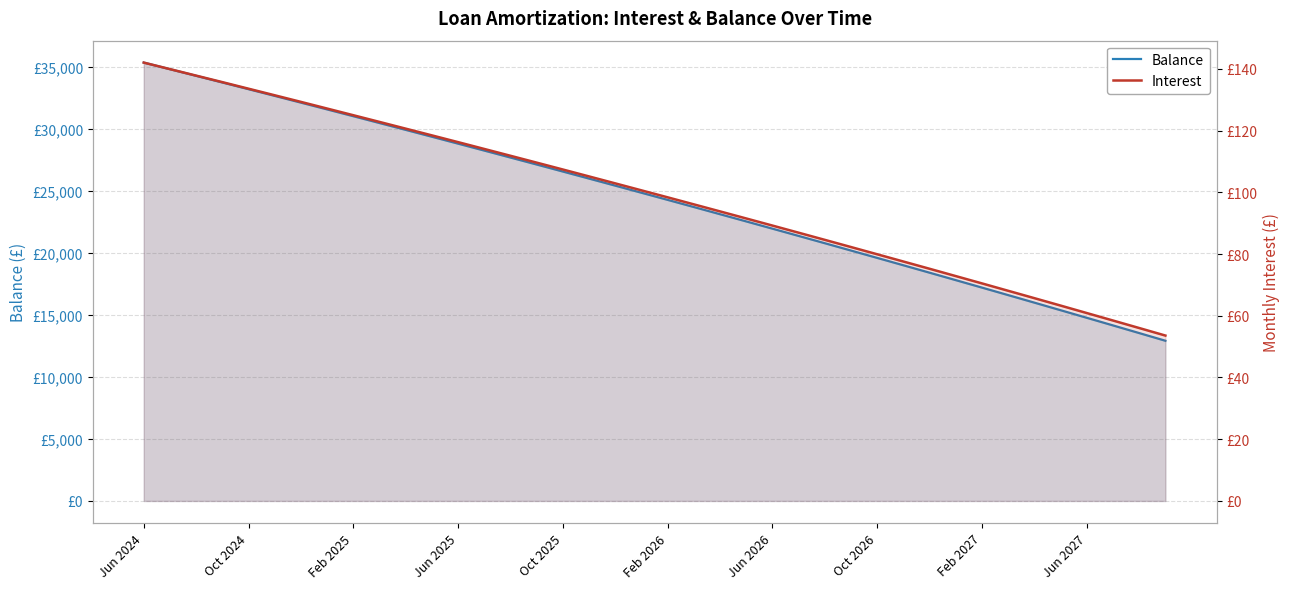

Which series has the widest spread of values?

Balance